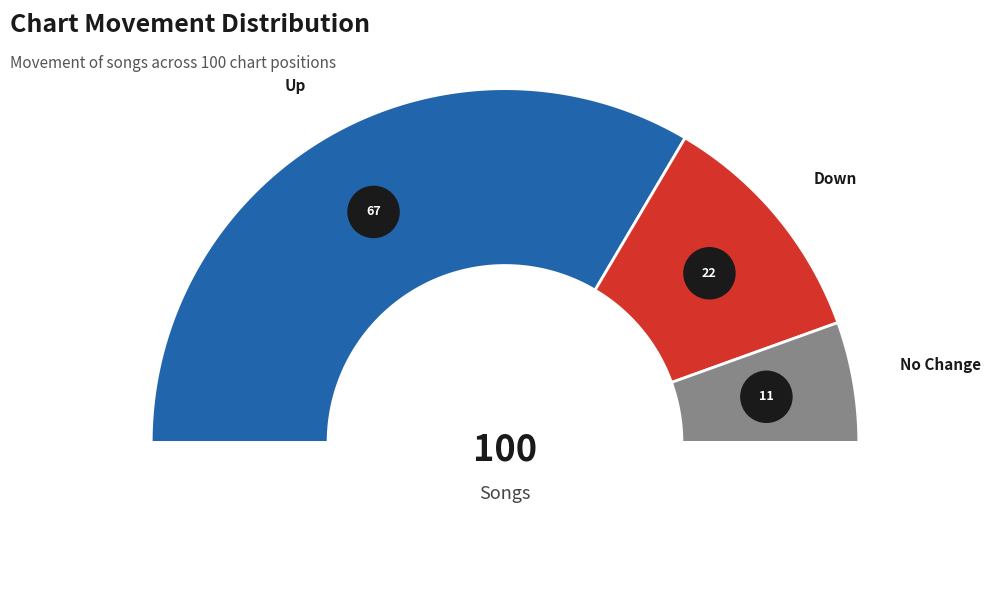

True or false: up accounts for 67% of the total.

True